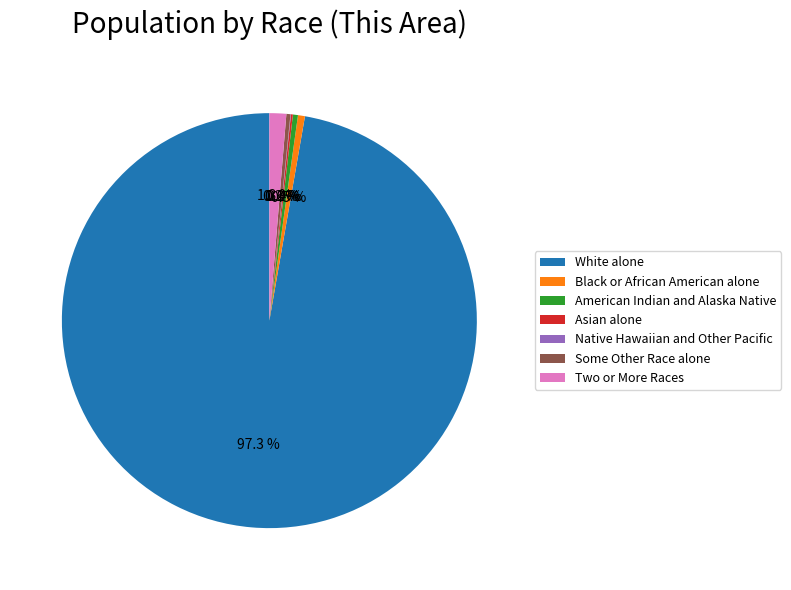

What is the ratio of the value at Some Other Race alone to the value at American Indian and Alaska Native?

0.8